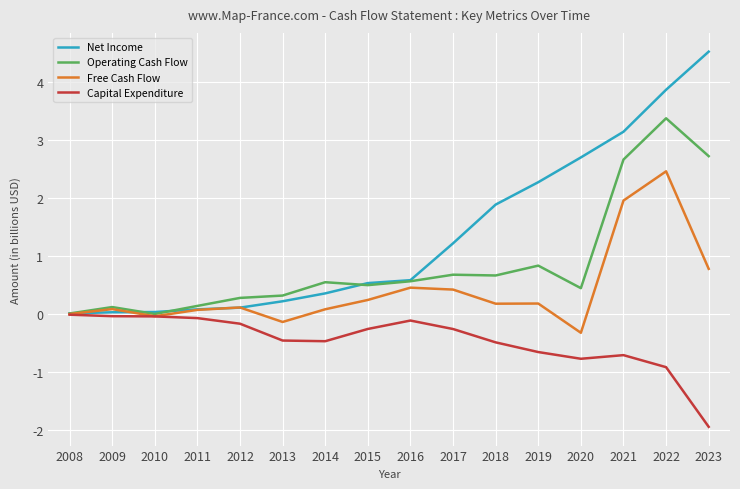

Which series changed the most between 2018 and 2021?

Operating Cash Flow